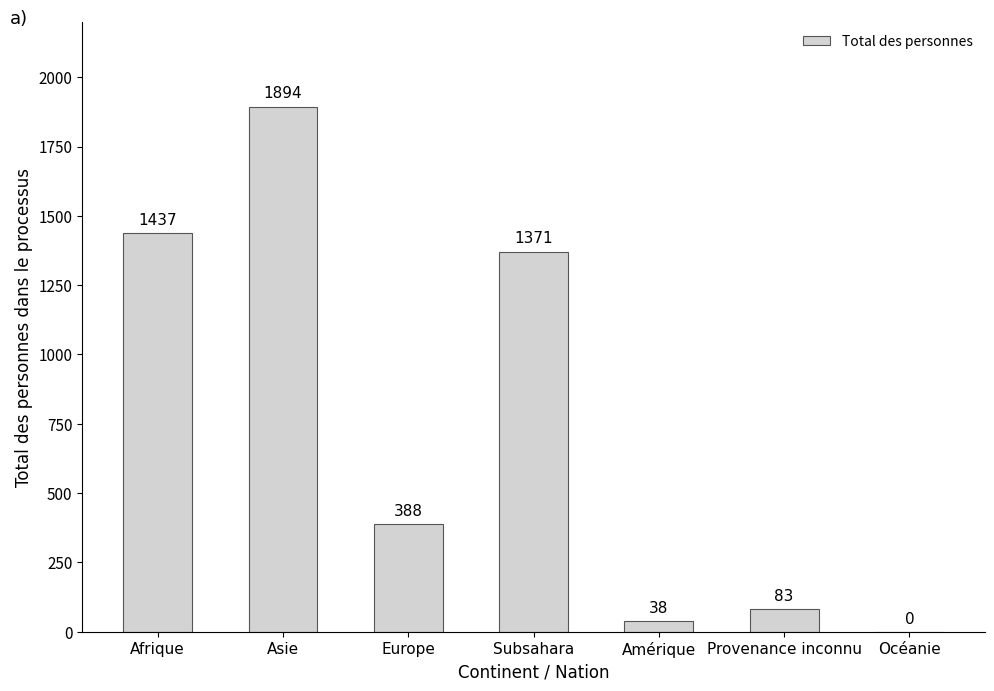

Is it true that the value at Europe is 607?

False